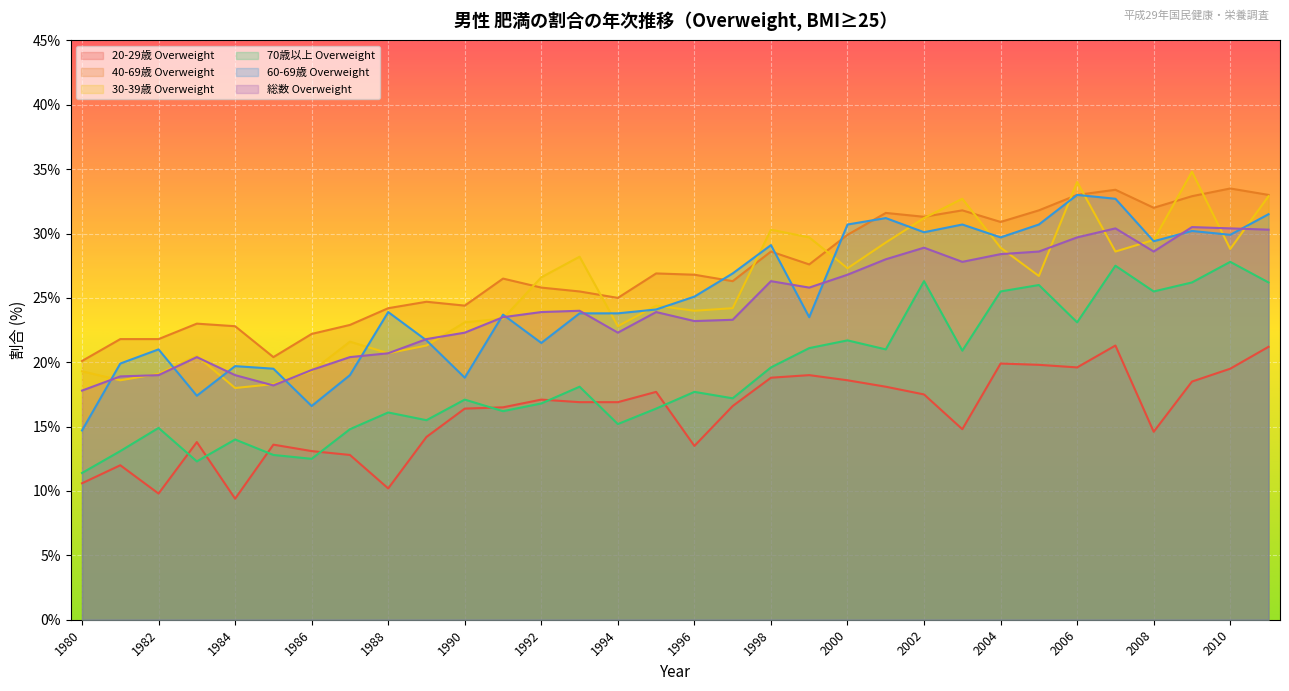

What is the value of the 60-69歳 Overweight point at the 24th from the left?

30.7